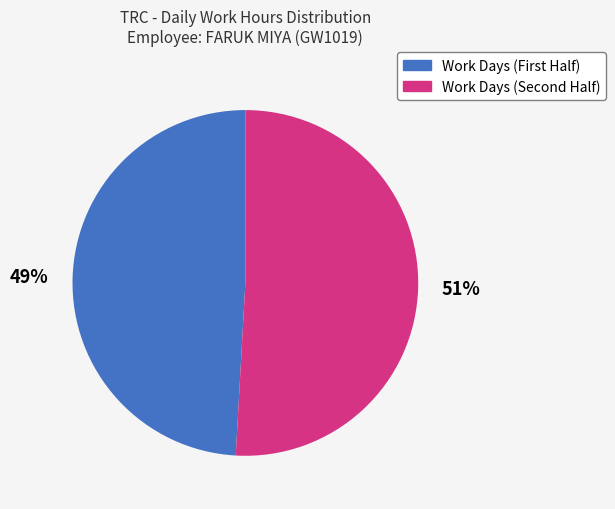

Is there a majority slice in this chart?

Yes